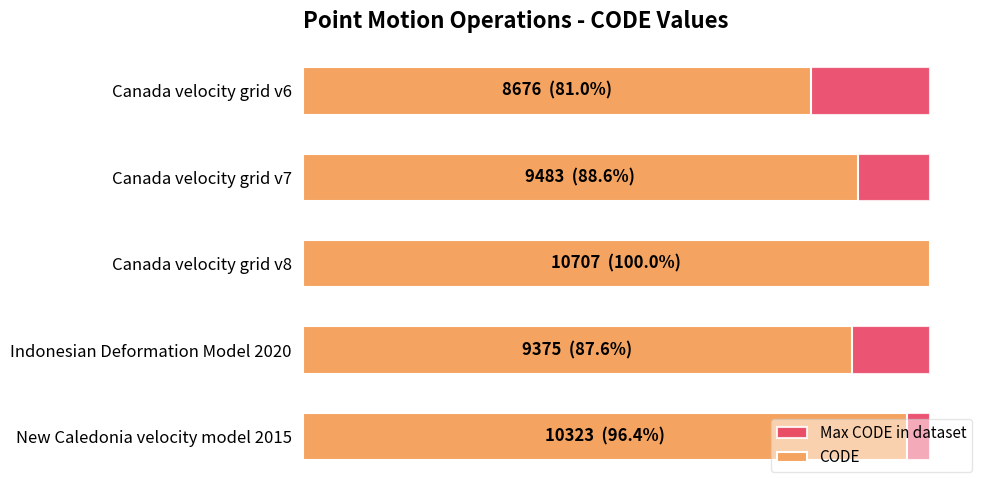

Is it true that Max CODE in dataset equals 0.9 at 4000?

False